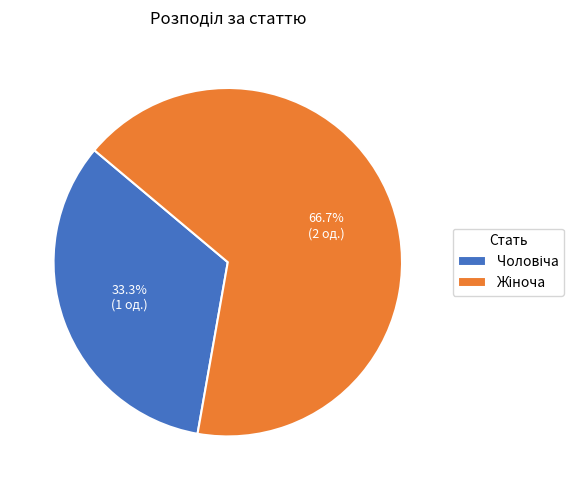

How many segments does this pie chart have?

2